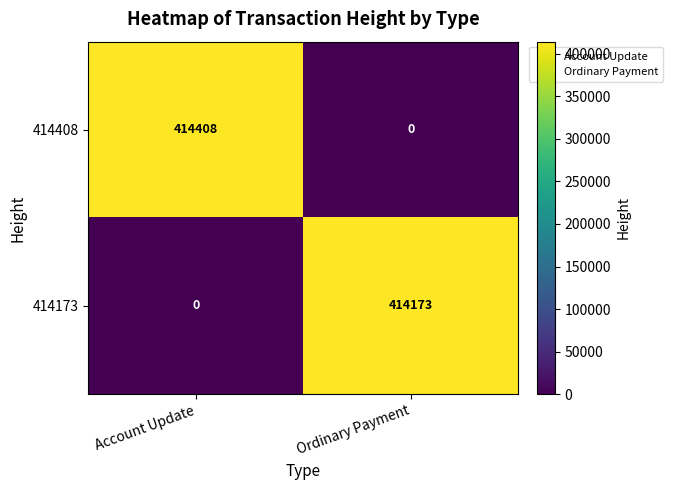

What is the difference between the maximum and minimum values in the 414408 series?

414408